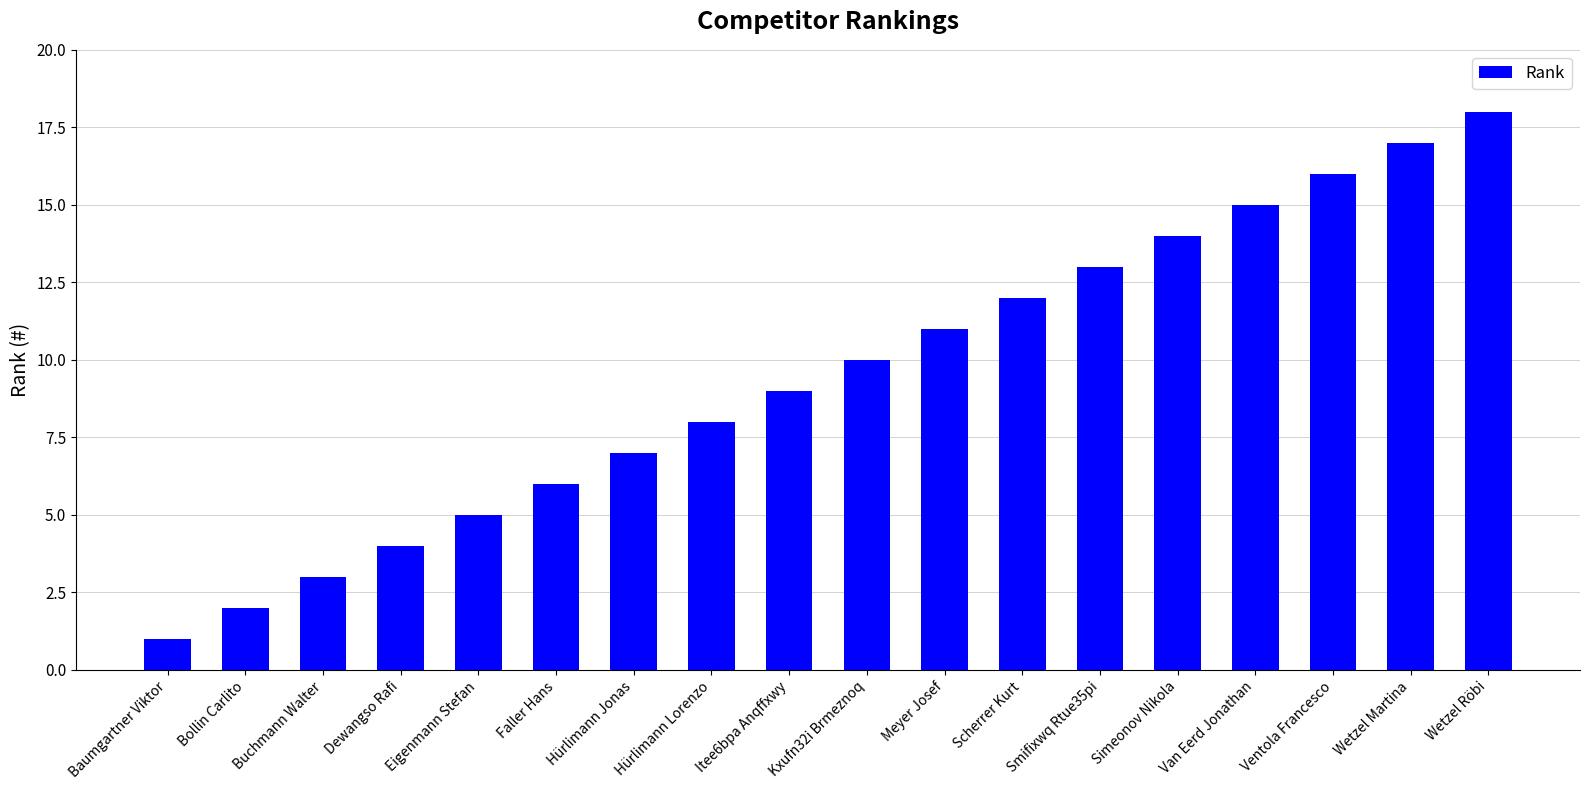

List the labels in order of value, largest first.

Wetzel Röbi, Wetzel Martina, Ventola Francesco, Van Eerd Jonathan, Simeonov Nikola, Smifixwq Rtue35pi, Scherrer Kurt, Meyer Josef, Kxufn32i Brmeznoq, Itee6bpa Anqffxwy, Hürlimann Lorenzo, Hürlimann Jonas, Faller Hans, Eigenmann Stefan, Dewangso Rafi, Buchmann Walter, Bollin Carlito, Baumgartner Viktor